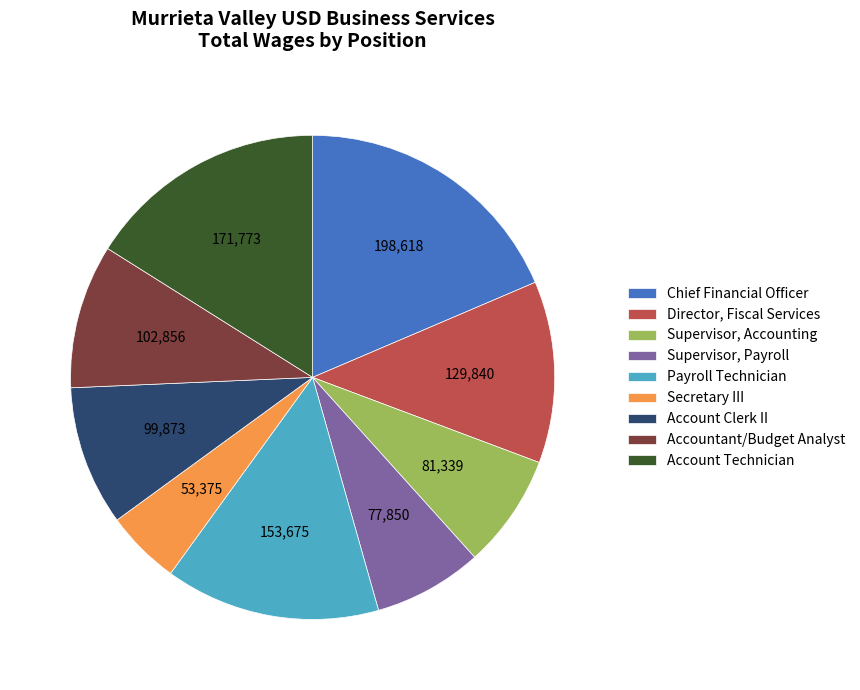

Combined, do Supervisor, Payroll and Supervisor, Accounting account for over 50%?

No